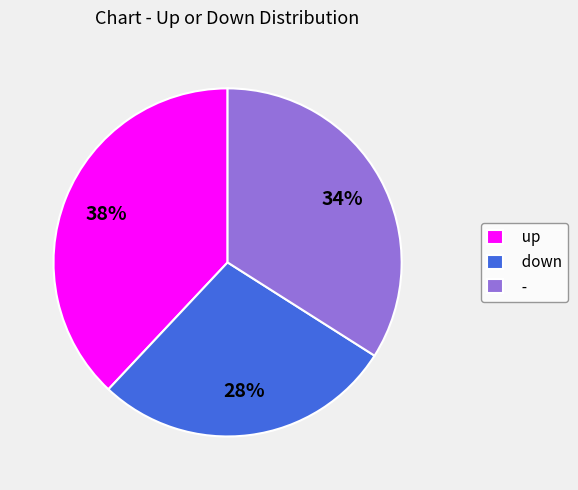

How many segments does this pie chart have?

3